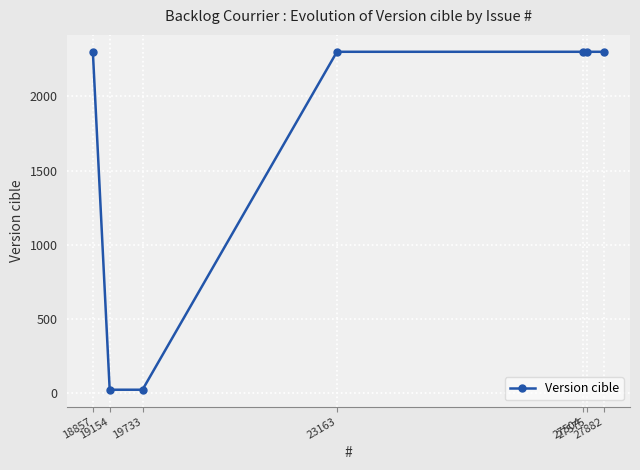

What is the difference between the second highest and second lowest values?

2280.0